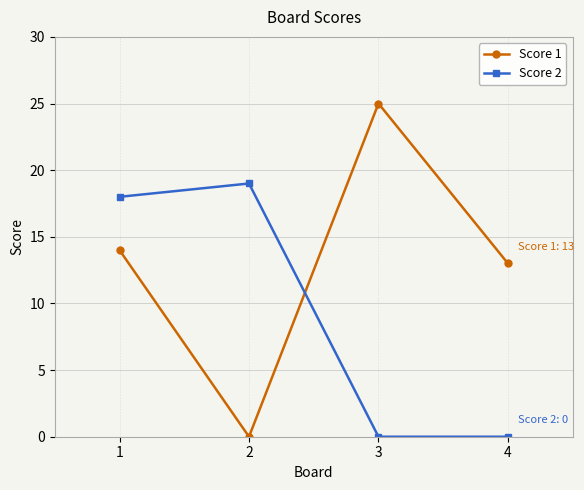

What is the maximum value for Score 2?

19